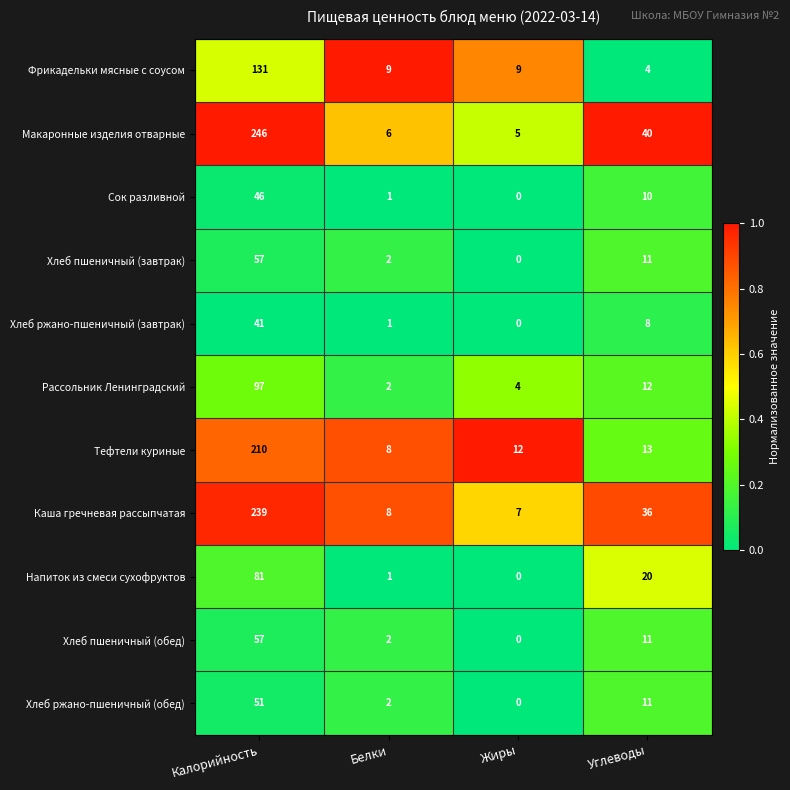

Is the value of Каша гречневая рассыпчатая at Жиры greater than the value of Хлеб ржано-пшеничный (завтрак) at Белки?

Yes